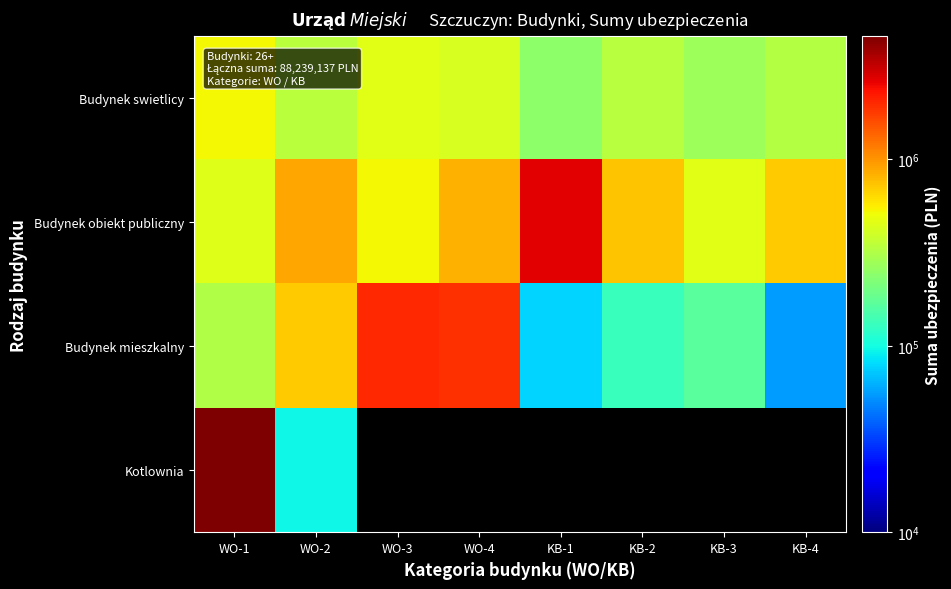

At how many categories does at least one series exceed 3914468?

1